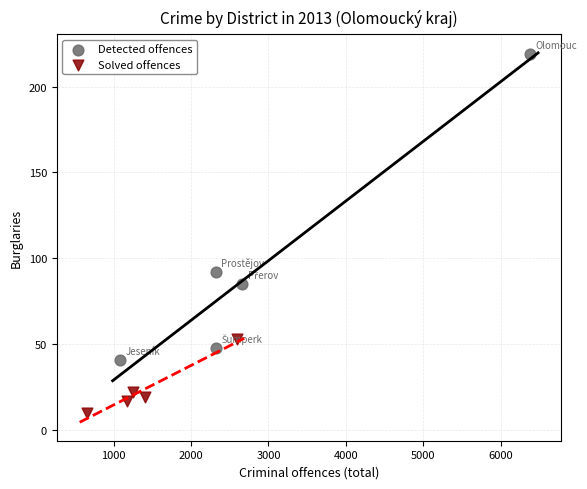

Which series contains the lowest Y value?

Solved offences